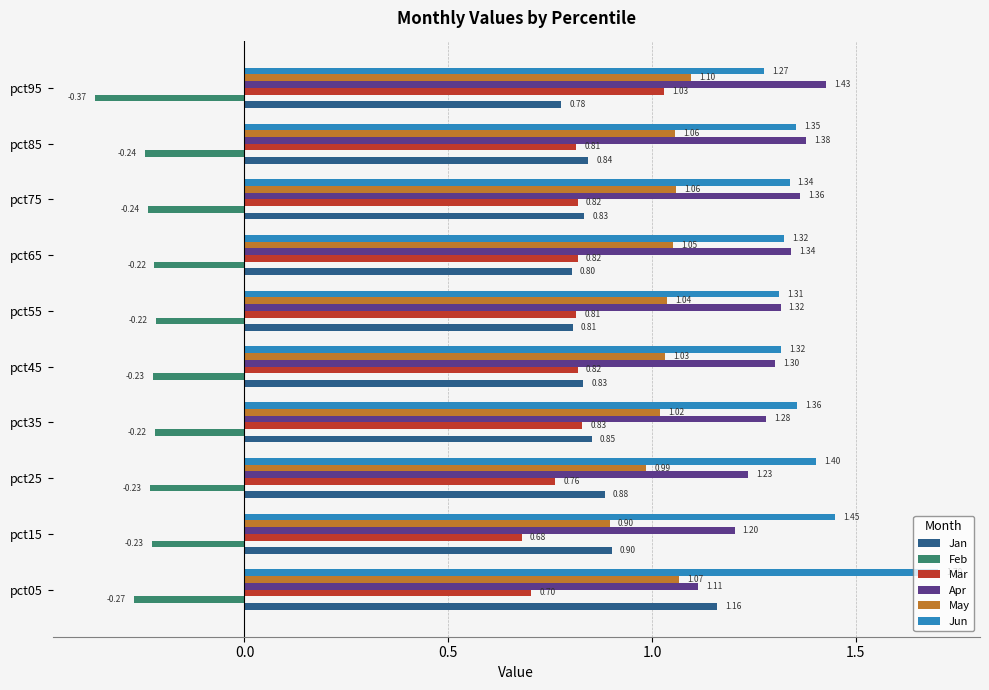

List the series in order of their peak value, highest first.

Jun, Apr, Jan, May, Mar, Feb